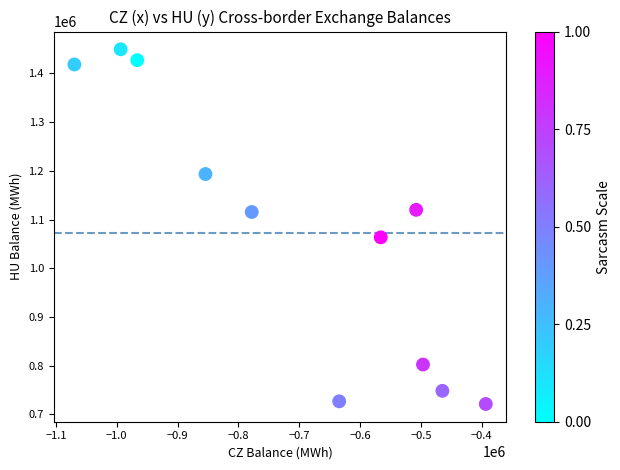

What is the average Y value?

1071423.8